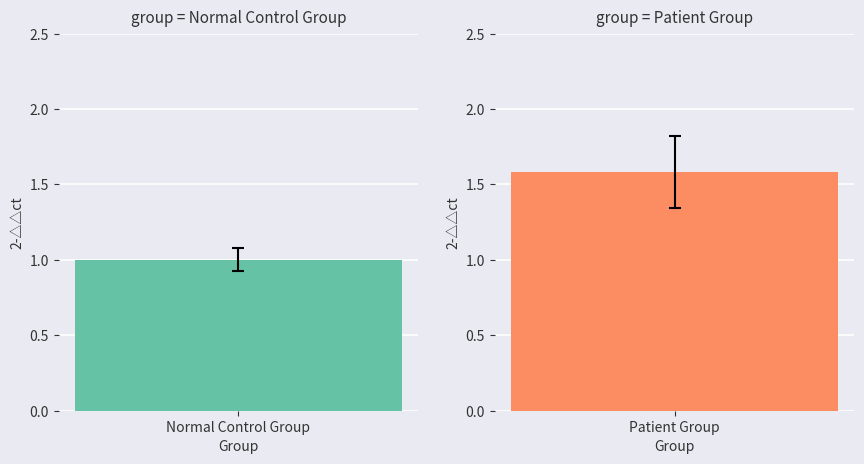

Which series has the widest spread of values?

Patient Group